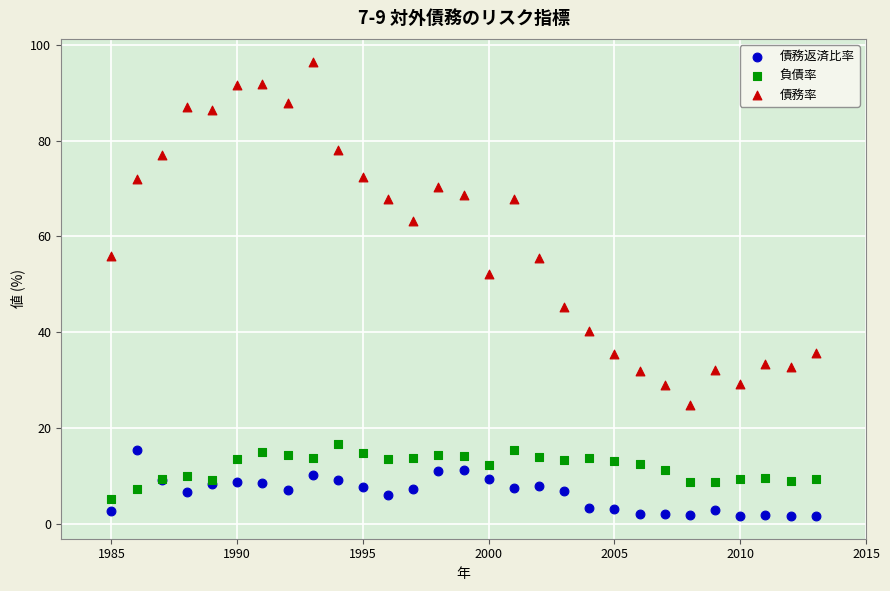

What is the X range (max minus min) for the scatter plot?

28.0